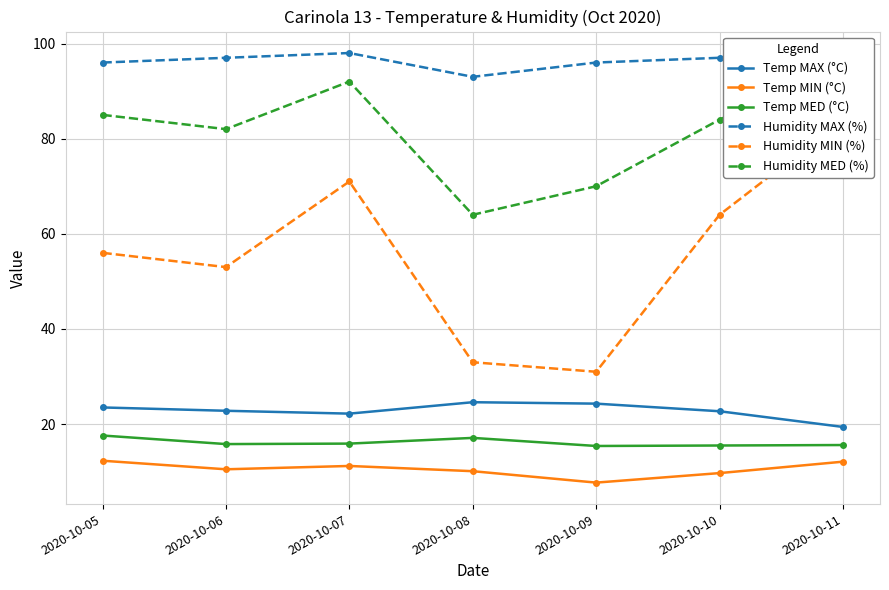

Which category has the lowest value across all series?

2020-10-09